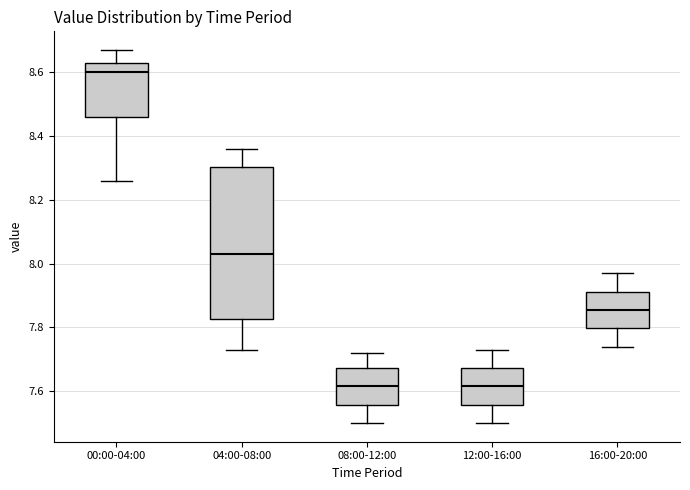

Where does the upper whisker of the box for 00:00-04:00 end on the y-axis? The values are not printed on the chart, so give them approximately, as read against the axis.

8.68